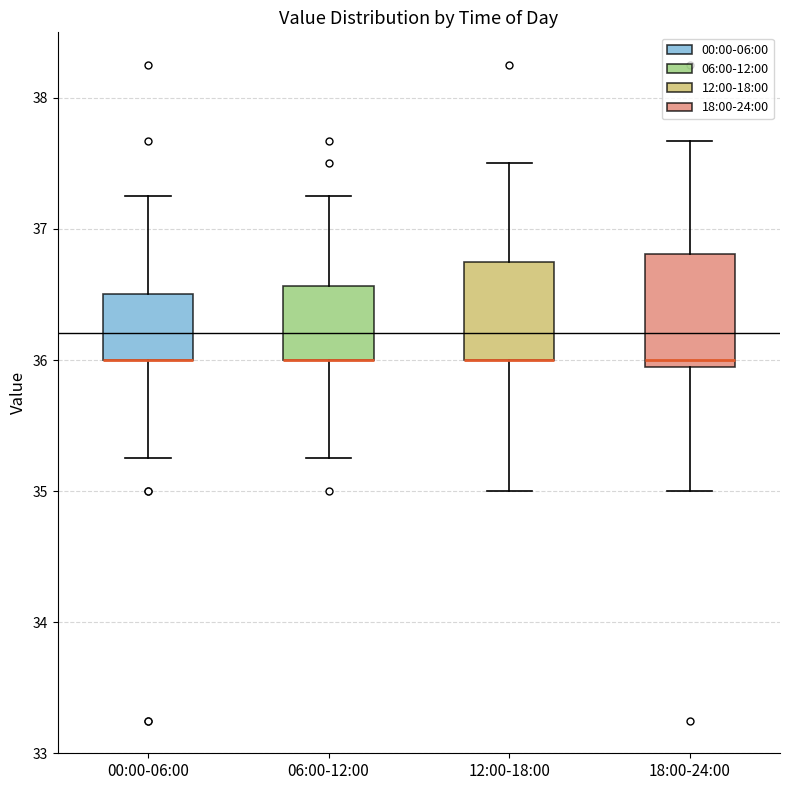

Where does the lower whisker of the box for 18:00-24:00 end on the y-axis? The values are not printed on the chart, so give them approximately, as read against the axis.

35.0